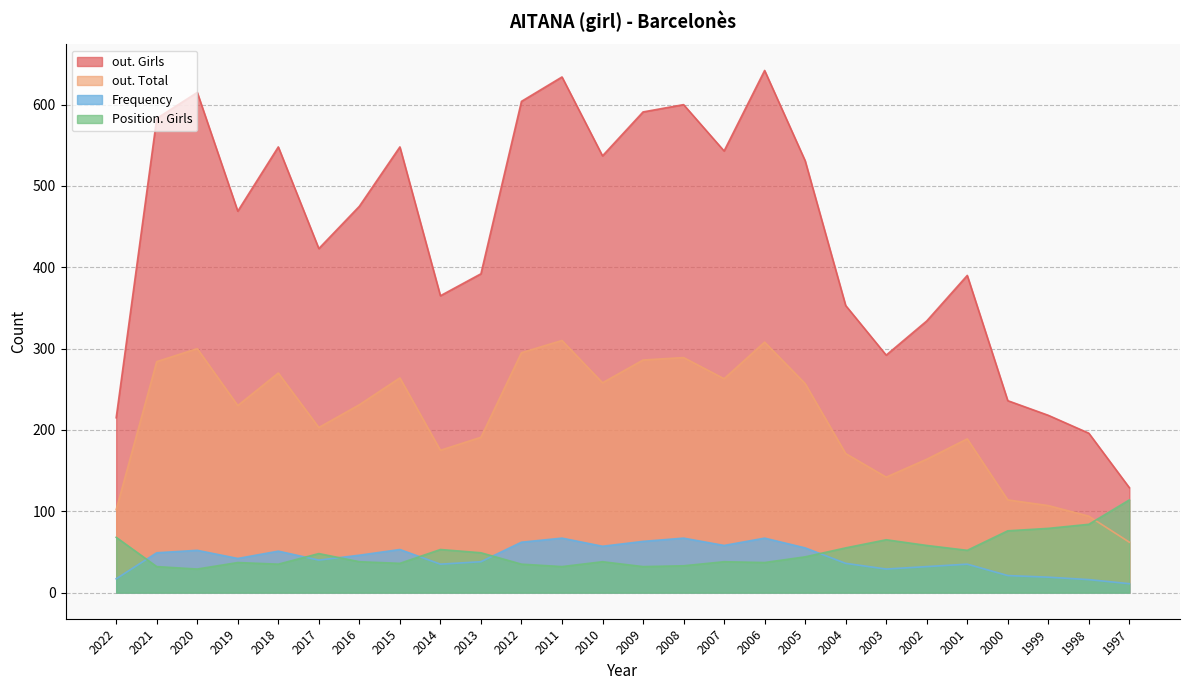

At which label does Frequency first exceed 46?

2021